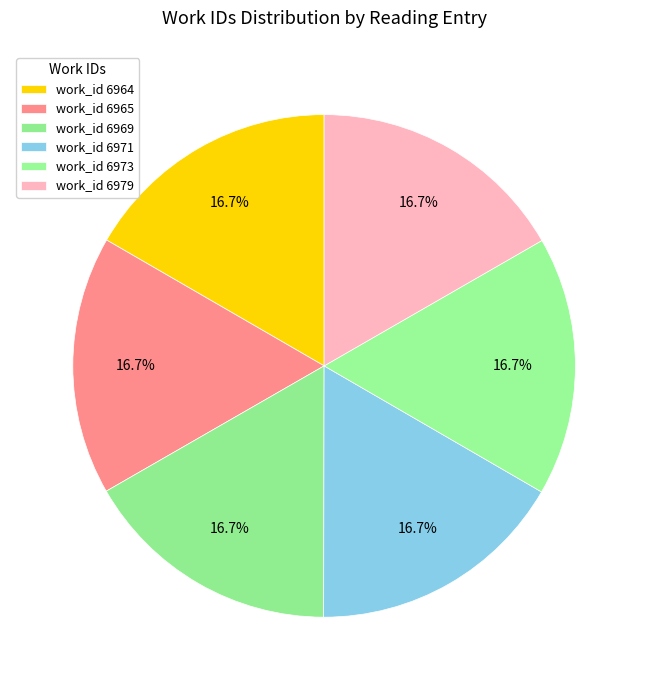

How many slices are in this pie chart?

6